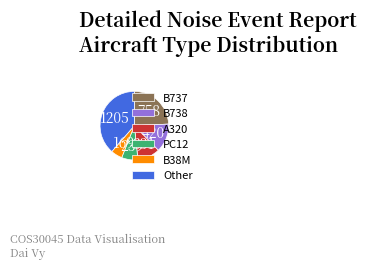

Rank the categories by value from lowest to highest.

B38M, PC12, A320, B738, B737, Other